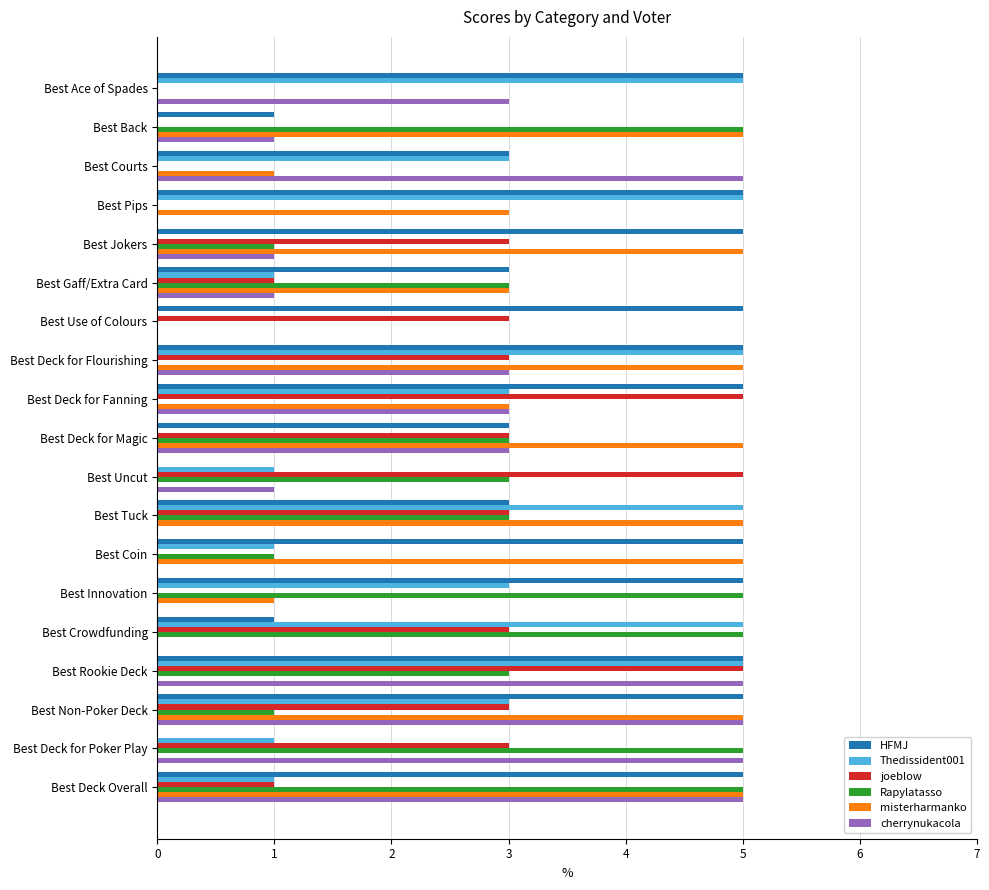

Read the misterharmanko value at Best Deck for Fanning.

3